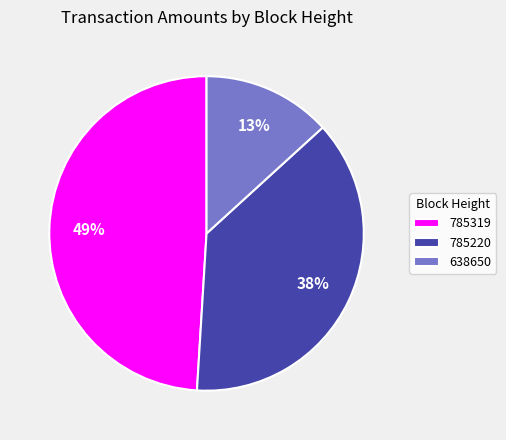

Between 785220 and 785319, which is larger?

785319